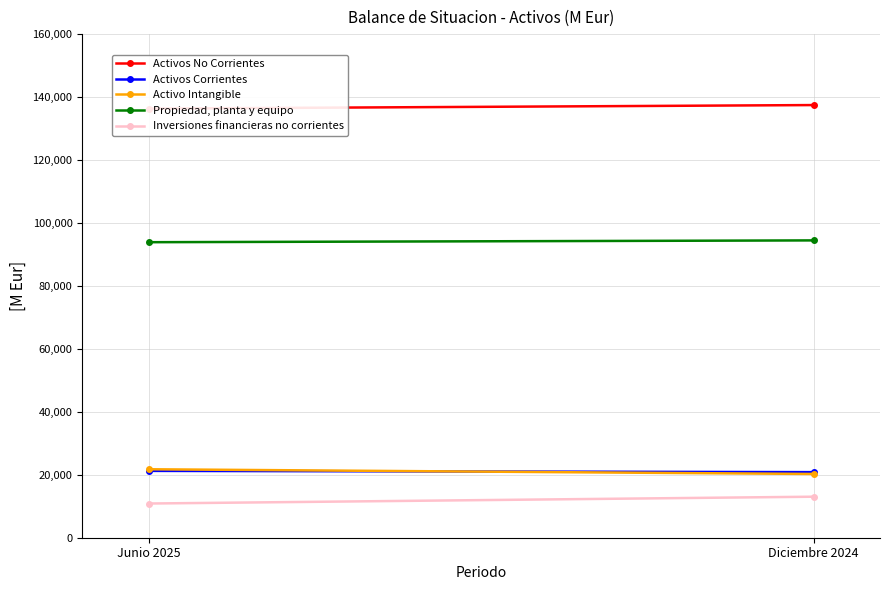

Reading left to right, extract all data points from this chart.

Activos No Corrientes: Junio 2025=136330	Diciembre 2024=137458
Activos Corrientes: Junio 2025=21240	Diciembre 2024=20835
Activo Intangible: Junio 2025=21749	Diciembre 2024=20255
Propiedad, planta y equipo: Junio 2025=93889	Diciembre 2024=94461
Inversiones financieras no corrientes: Junio 2025=10865	Diciembre 2024=13032